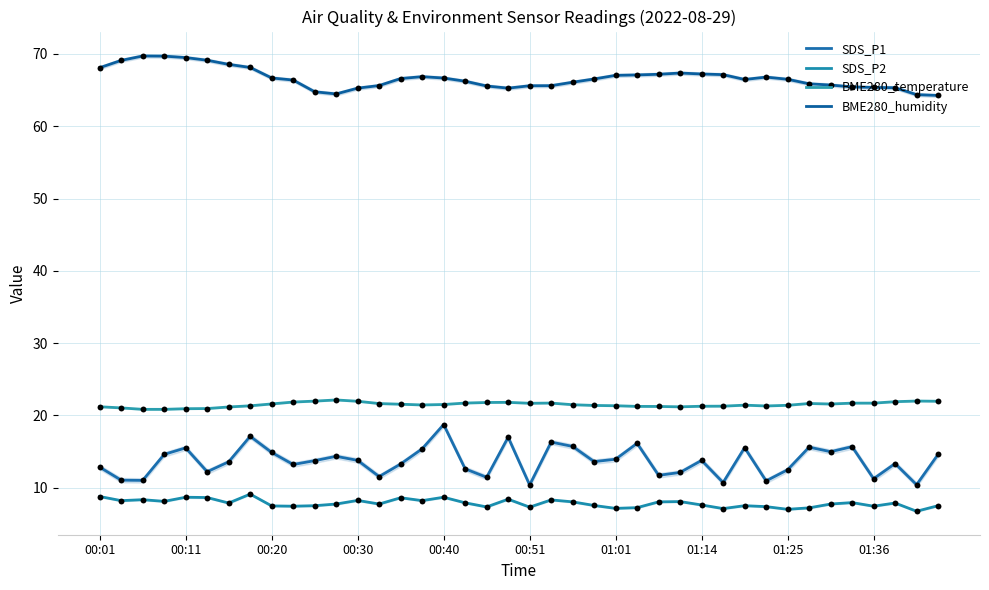

What are all the series names shown in the legend?

SDS_P1, SDS_P2, BME280_temperature, BME280_humidity